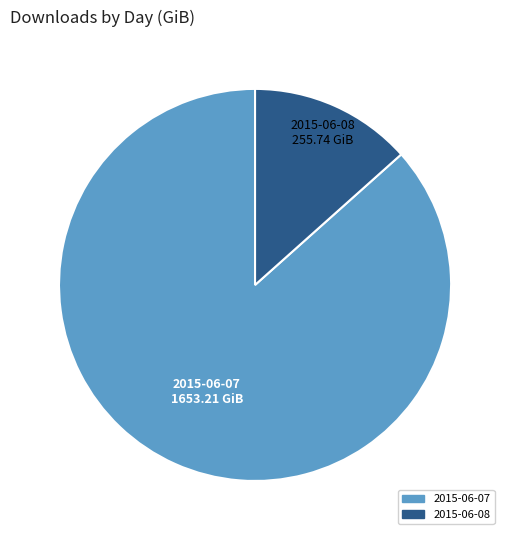

The 2015-06-08 slice represents 3% of the pie. True or false?

False